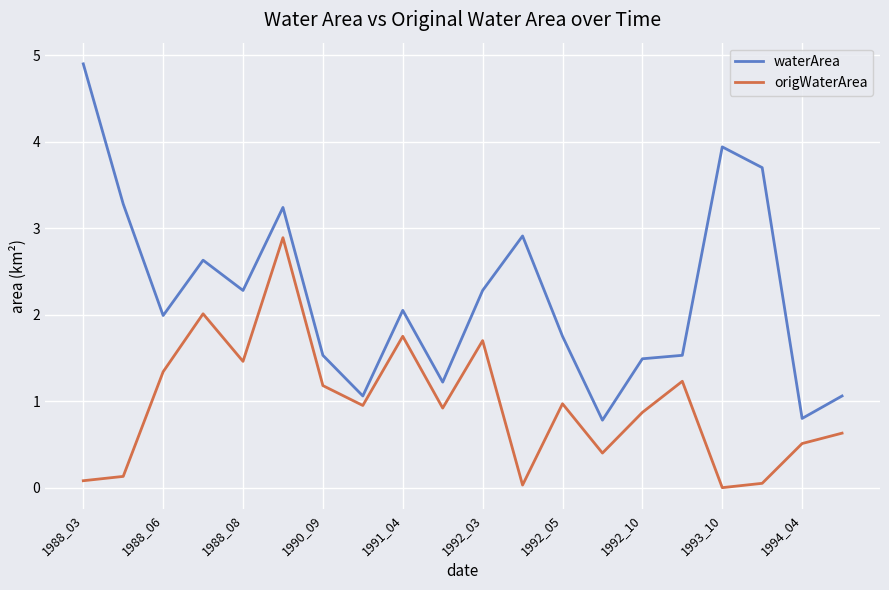

At how many categories does at least one series exceed 4?

1